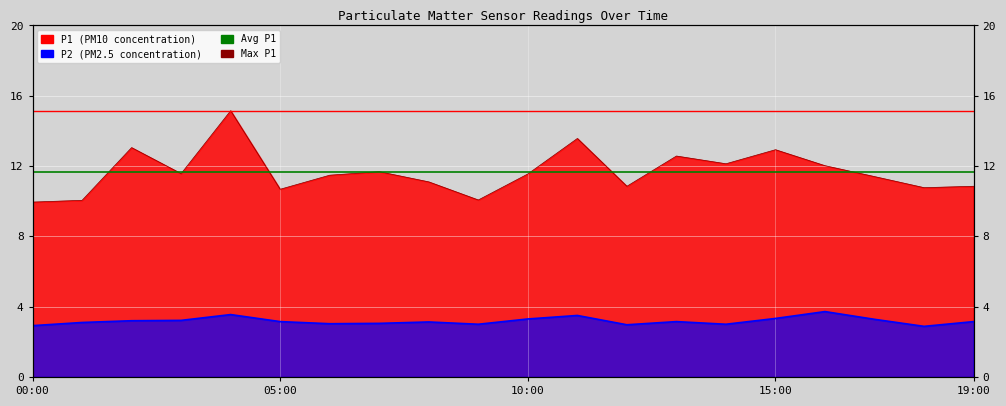

Does the chart display data point markers on the line(s)?

No